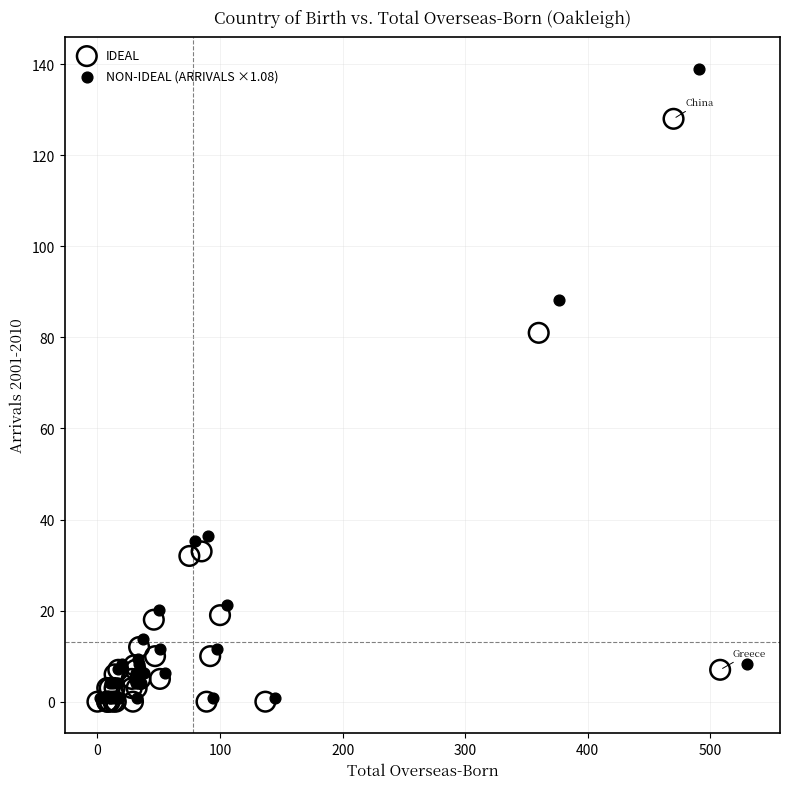

Which series has the widest spread of Y values?

NON-IDEAL (ARRIVALS ×1.08)